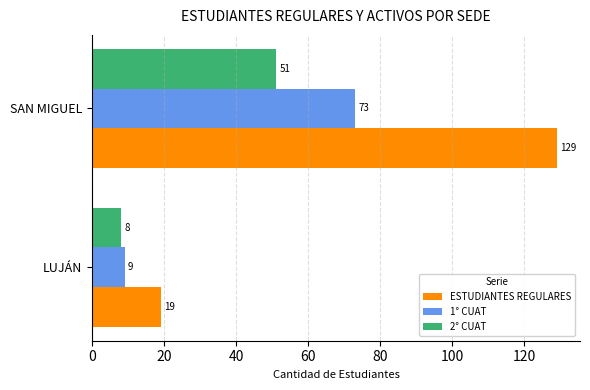

At which category does the chart reach its peak across all series?

SAN MIGUEL